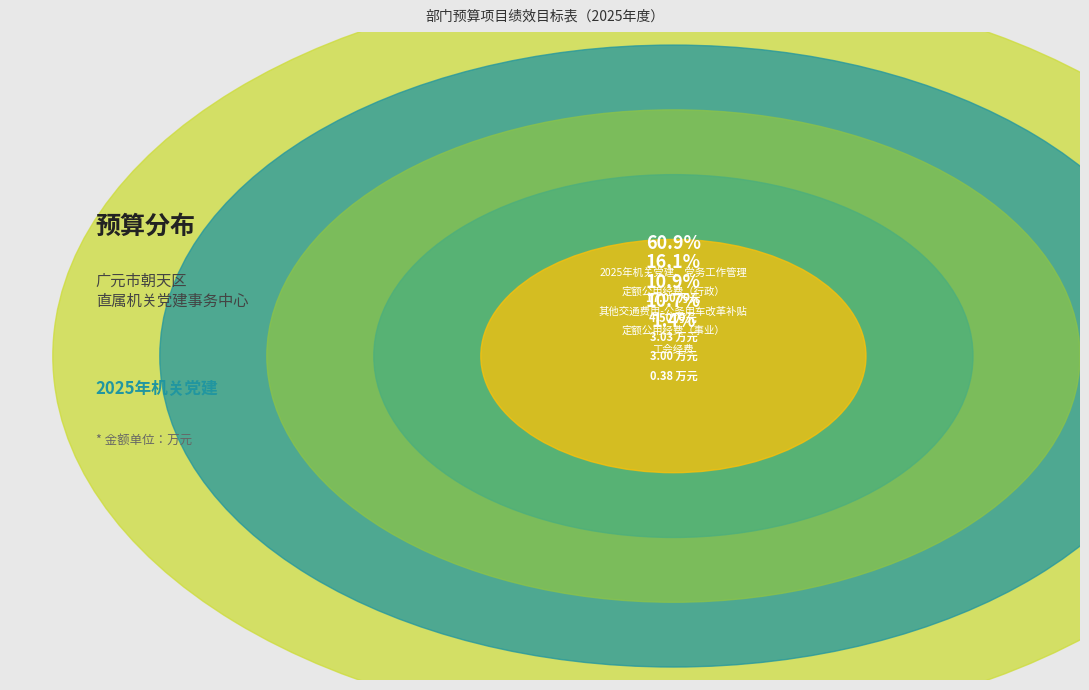

Count the number of slices in the pie.

5